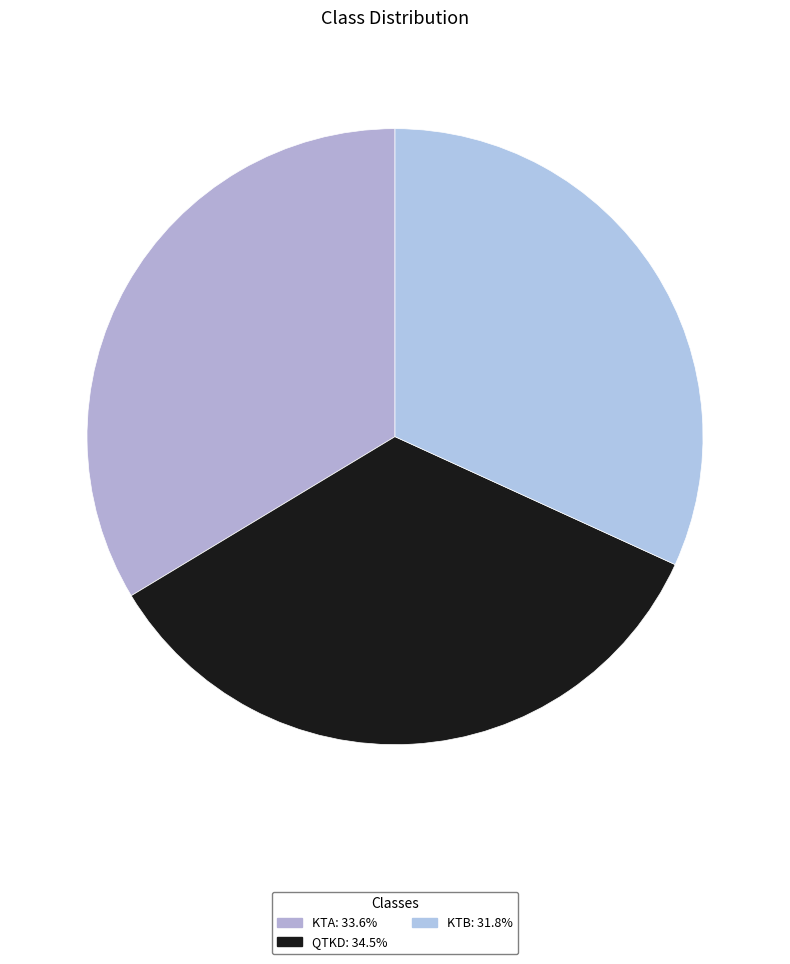

What percentage is NOT represented by KTB?

68.2%